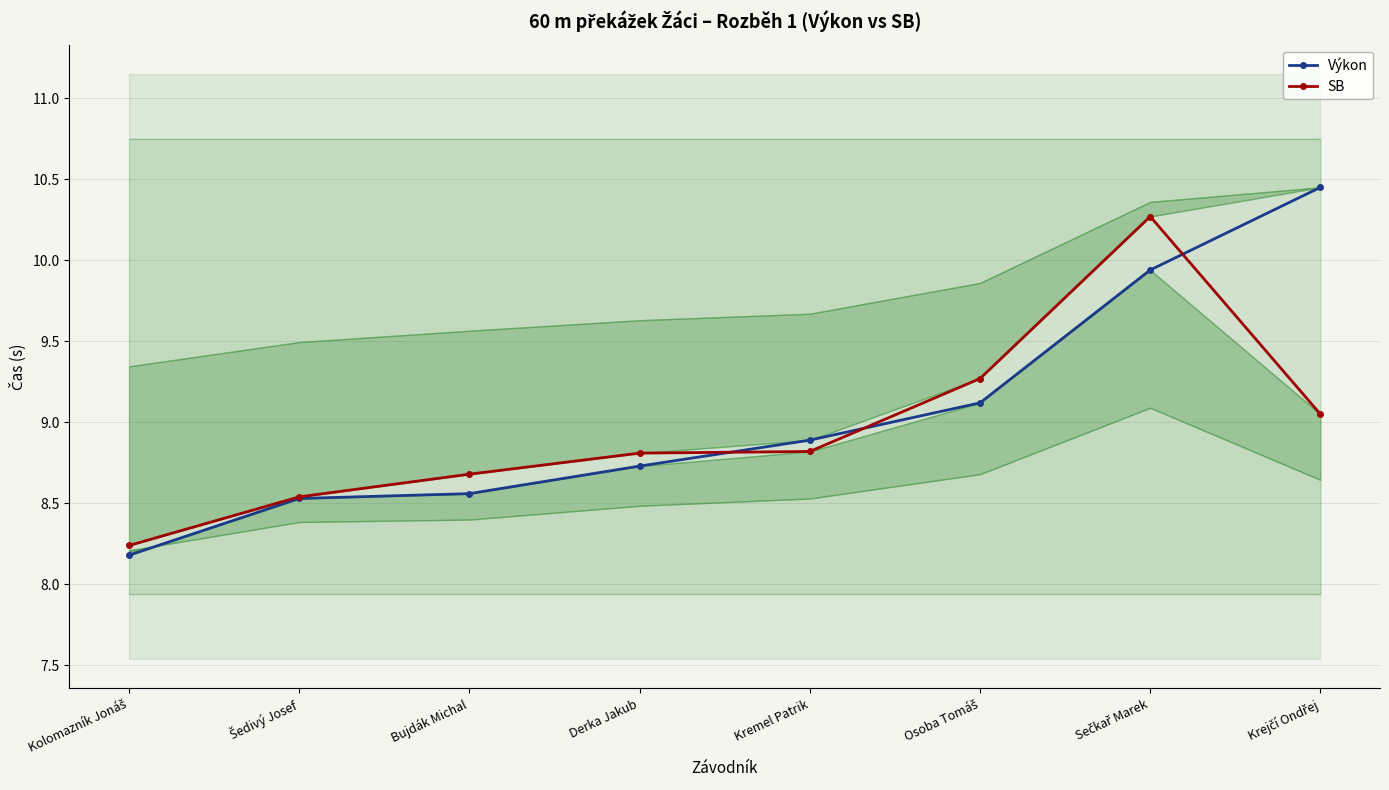

Rank the categories by Výkon value from lowest to highest.

Kolomazník Jonáš, Šedivý Josef, Bujdák Michal, Derka Jakub, Kremel Patrik, Osoba Tomáš, Sečkař Marek, Krejčí Ondřej